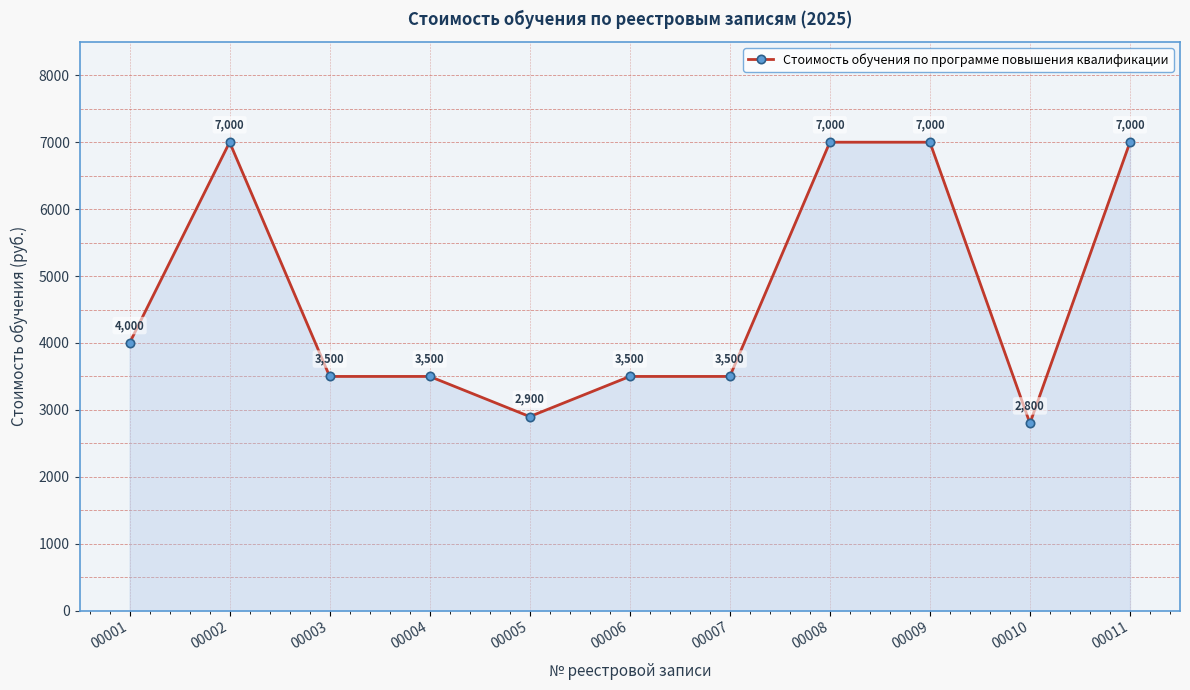

What is the value of the 4th point from the left?

3500